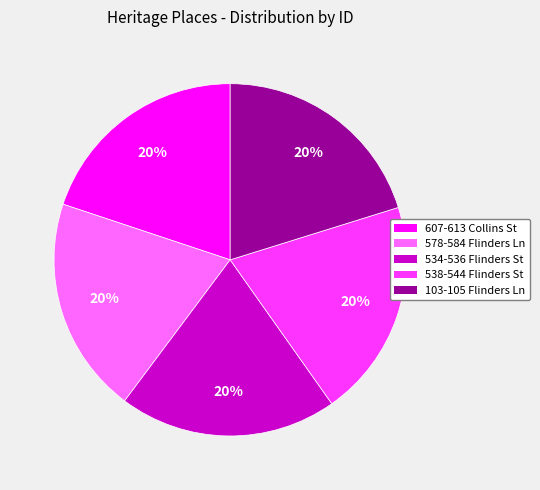

Combined, do 534-536 Flinders St and 578-584 Flinders Ln account for over 50%?

No